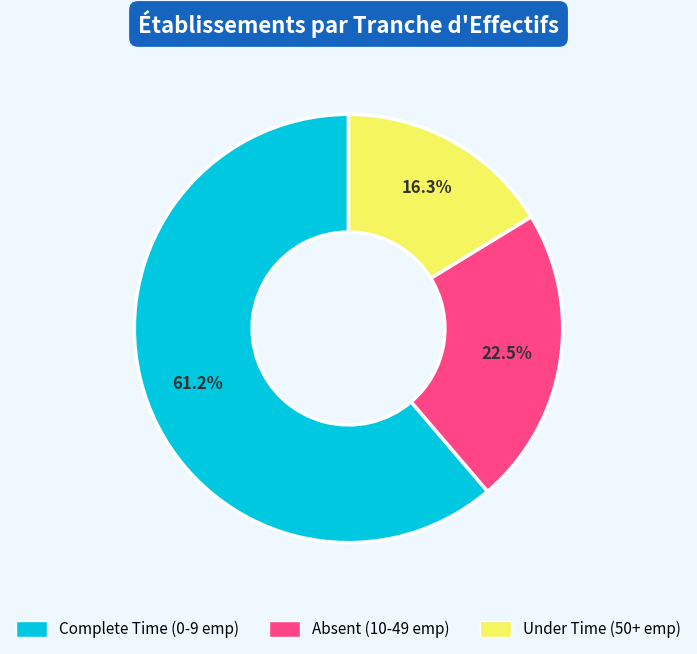

Does any single category account for the majority?

Yes